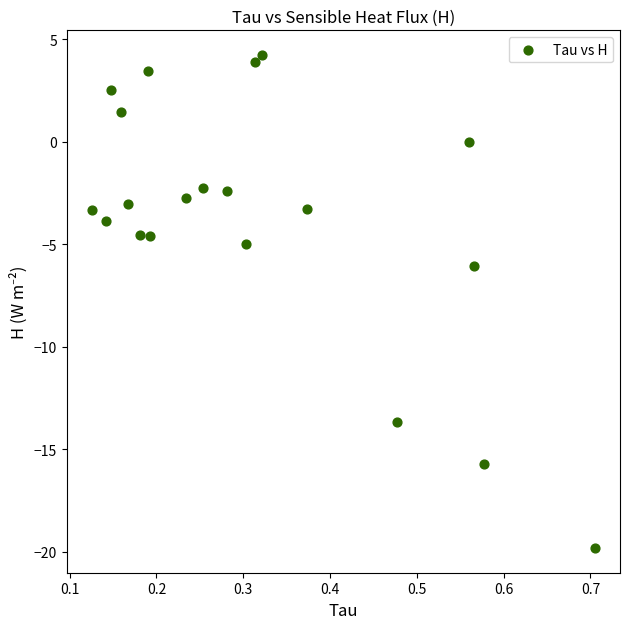

What Y value in the scatter plot is closest to -7?

-6.1